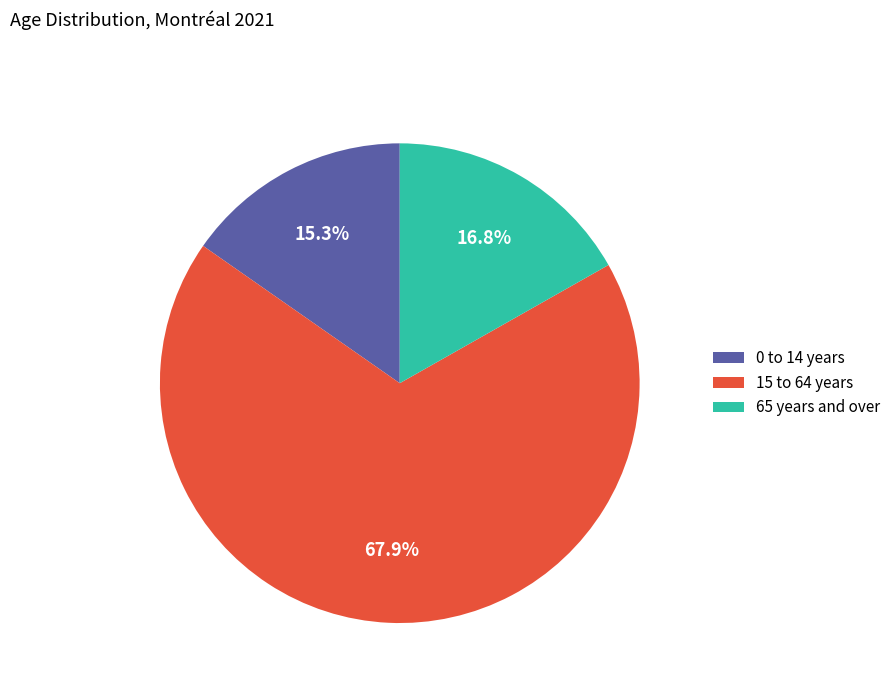

Combined, what portion of the pie is 65 years and over and 0 to 14 years?

32.1%